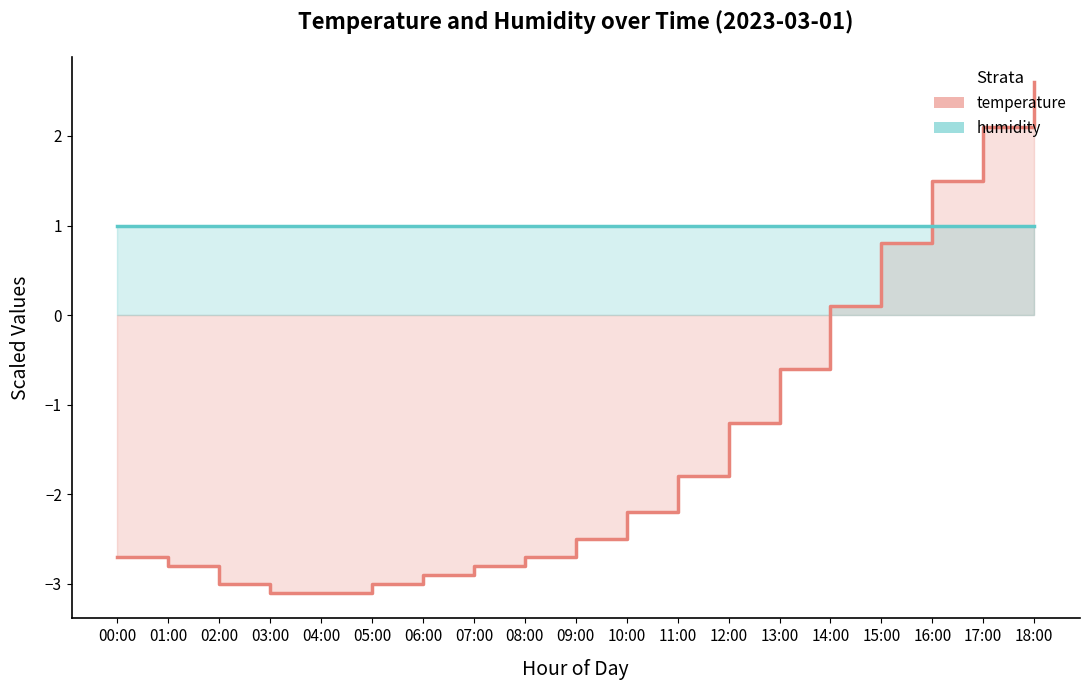

How many times do humidity and temperature cross each other?

1